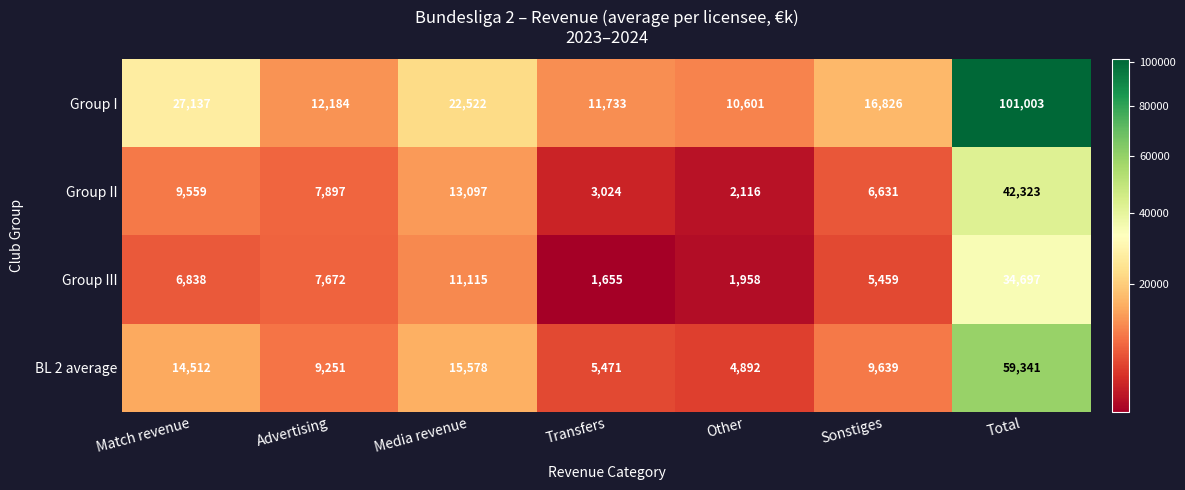

Which series has the largest total across all categories?

Group I